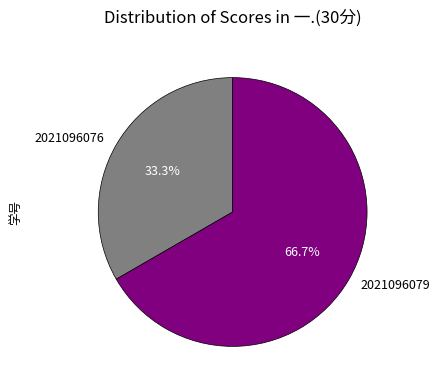

What percentage is the 2021096079 slice, to the nearest percent?

67%